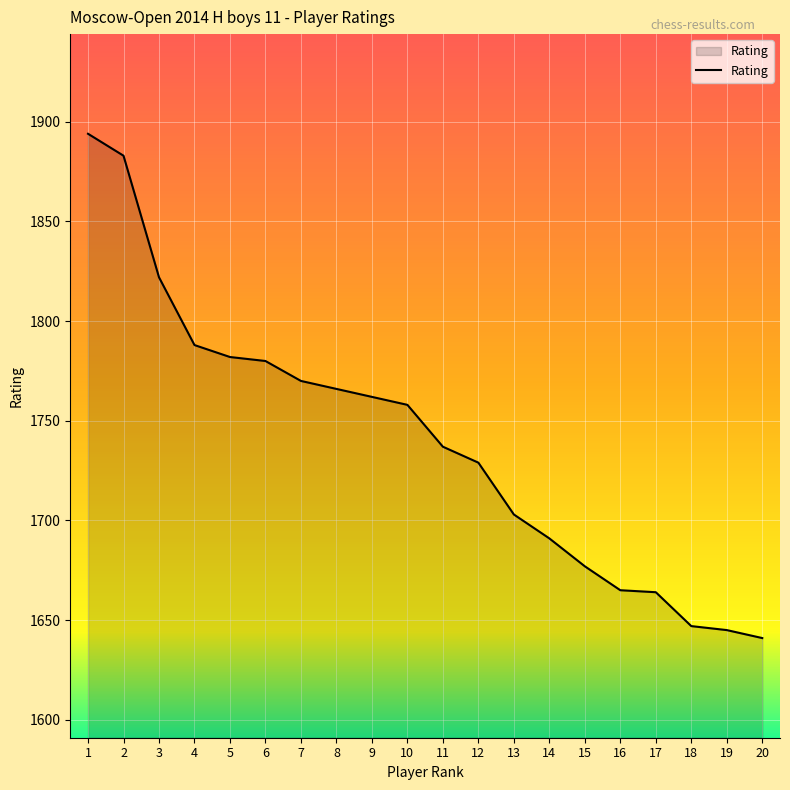

What is the change in value from 8 to 19?

-121